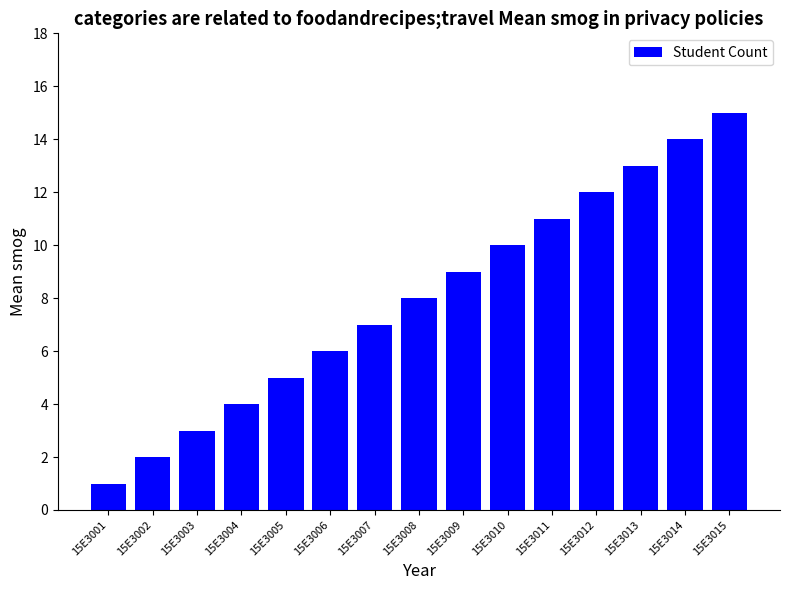

Are the bars horizontal?

No